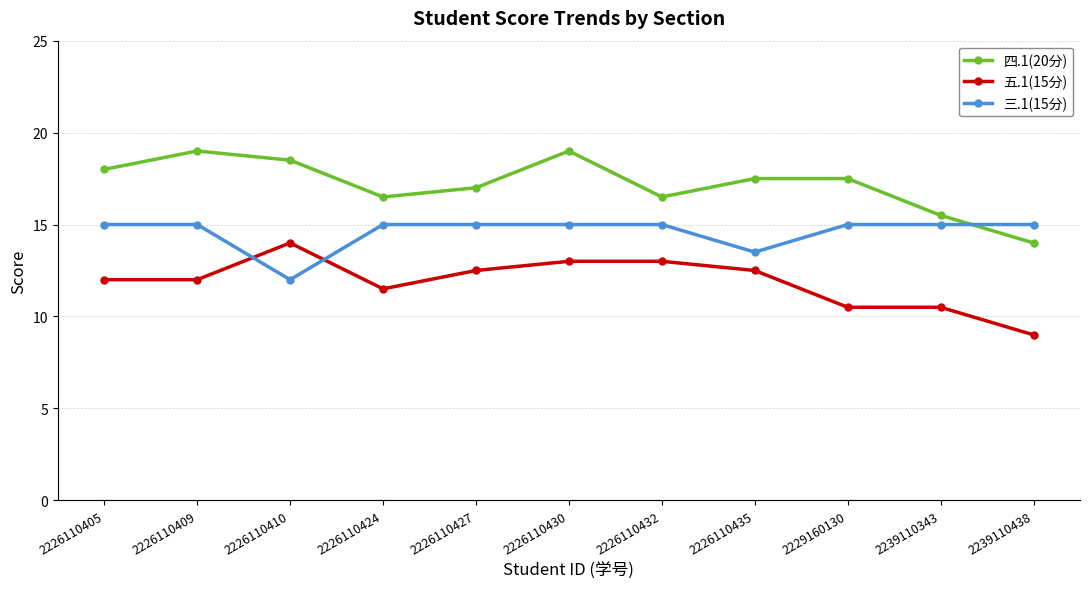

Reading right to left, list all the values displayed in this chart.

四.1(20分): 14.0	15.5	17.5	17.5	16.5	19.0	17.0	16.5	18.5	19.0	18.0
五.1(15分): 9.0	10.5	10.5	12.5	13.0	13.0	12.5	11.5	14.0	12.0	12.0
三.1(15分): 15.0	15.0	15.0	13.5	15.0	15.0	15.0	15.0	12.0	15.0	15.0